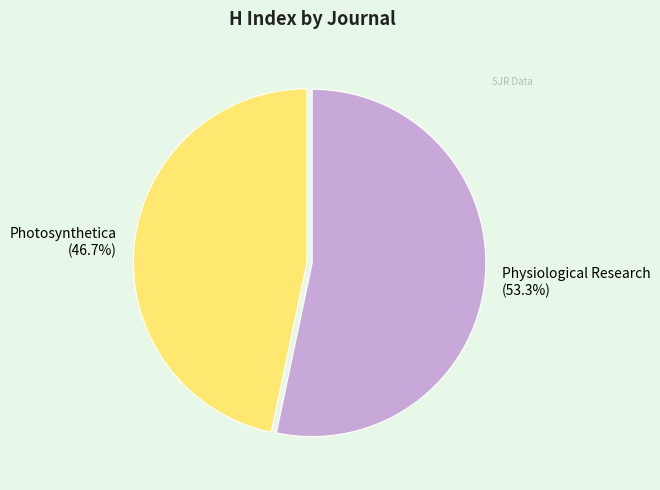

Which slice is the smallest?

Photosynthetica